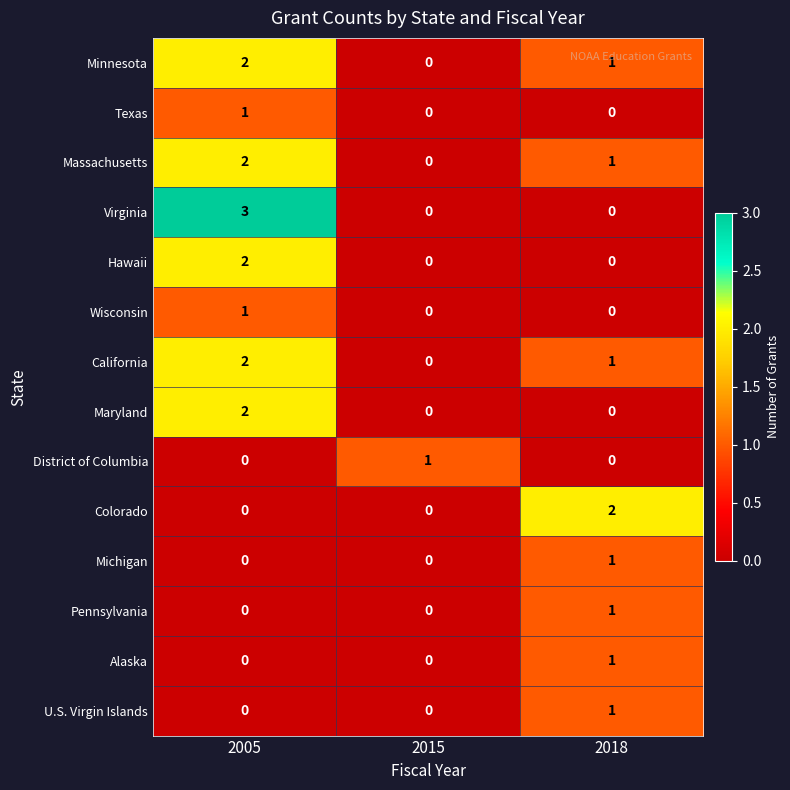

Which series has the widest spread of values?

Virginia